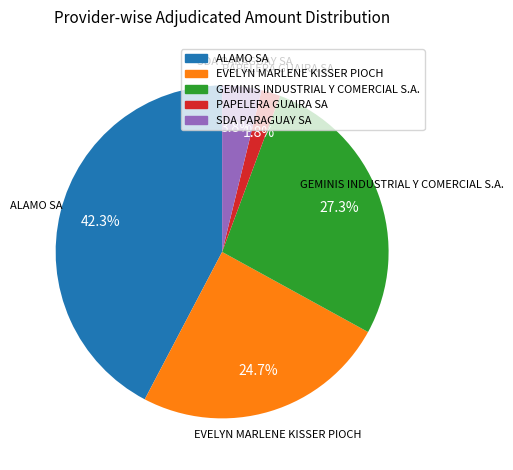

Which category has the smallest portion of the pie?

PAPELERA GUAIRA SA